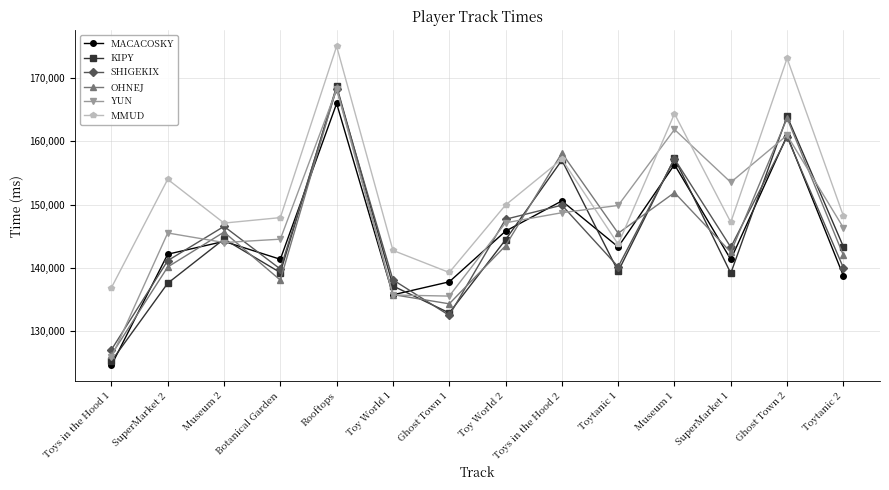

What is the label of the 10th point from the left?

Toytanic 1